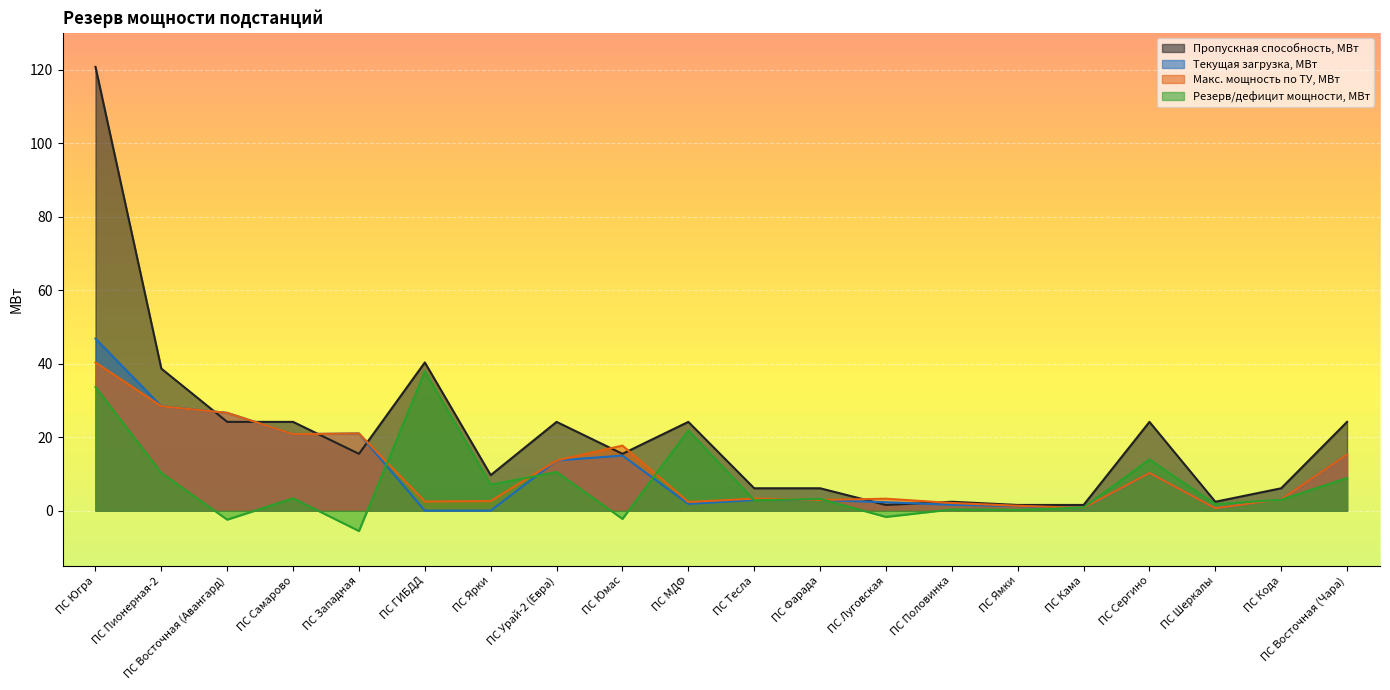

How many data points in Резерв/дефицит мощности, МВт are less than 3?

10